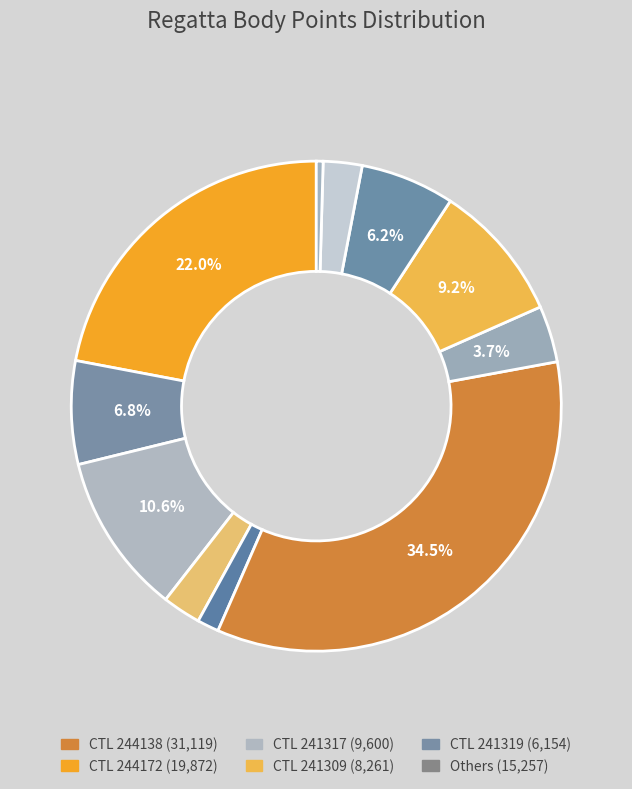

To the nearest percent, what is the average slice percentage?

9%